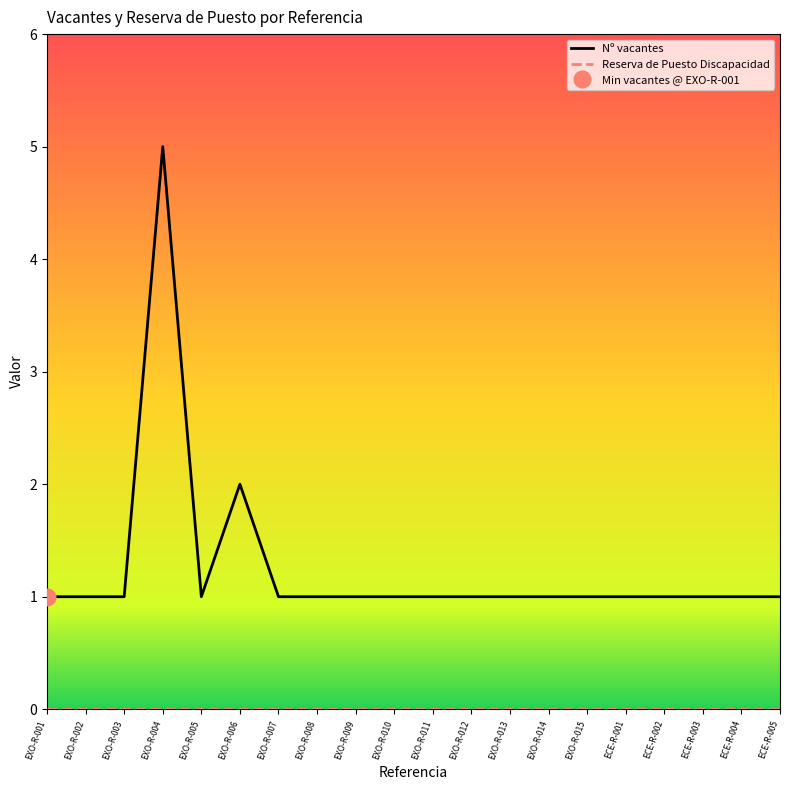

At which label is Reserva de Puesto Discapacidad closest to 0?

EXO-R-001